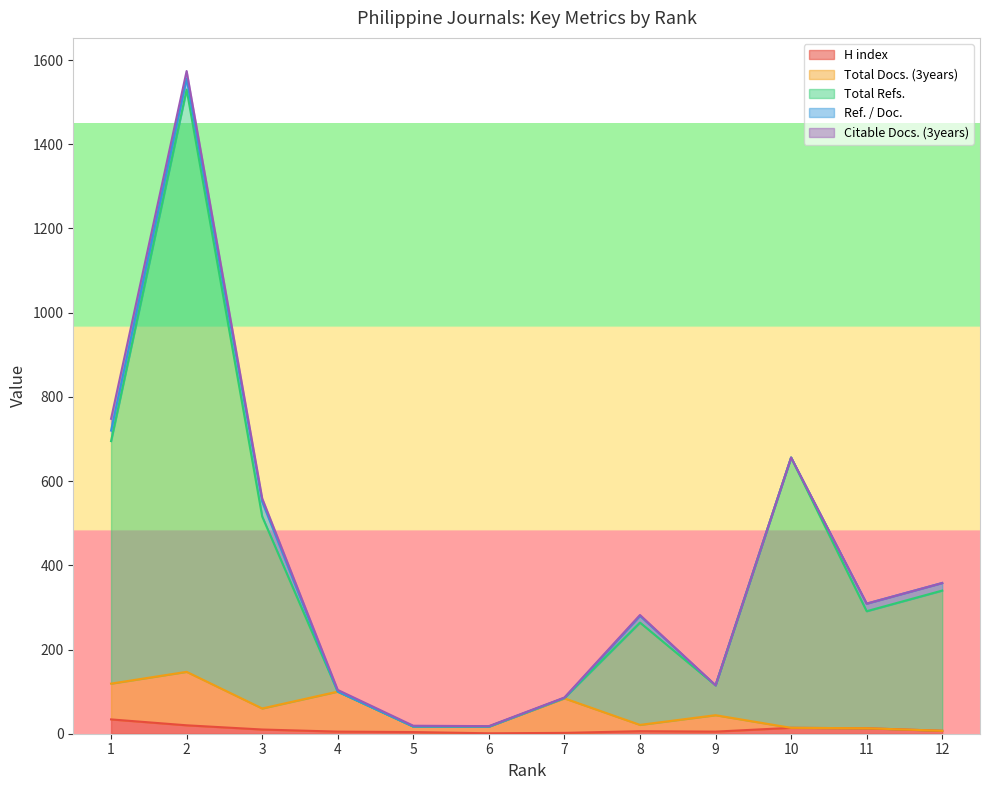

What is the maximum value for H index?

34